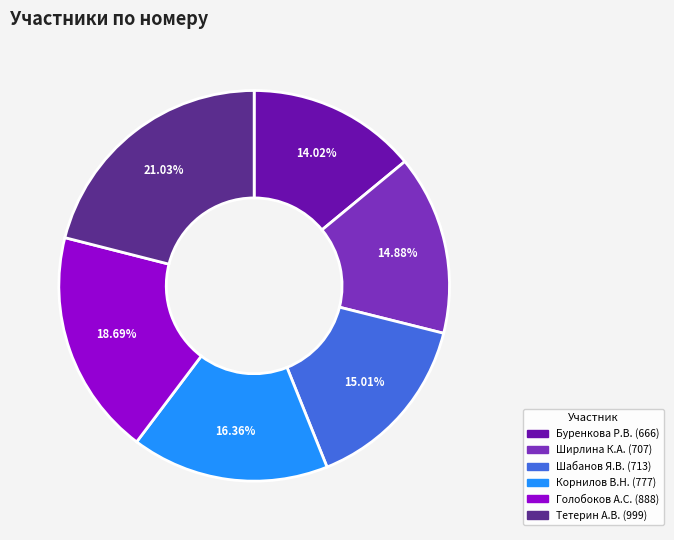

Does any single category account for the majority?

No